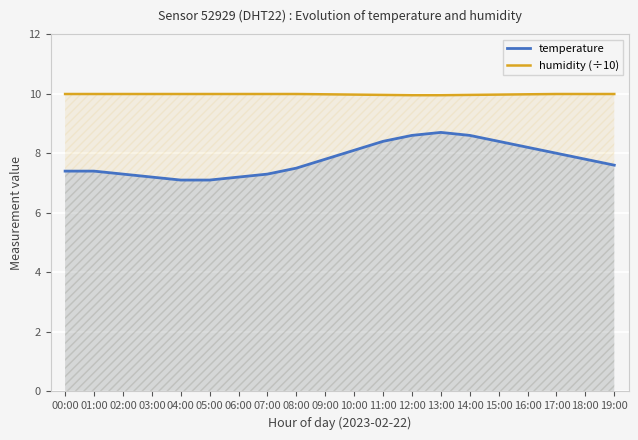

True or false: temperature has a value of 4.1 at 05:00.

False